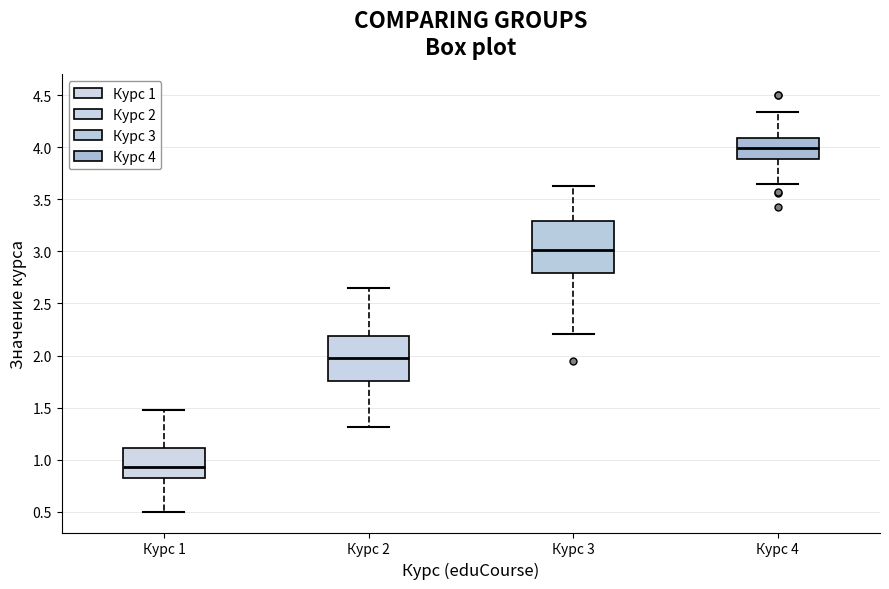

Which box's median line is the highest?

Курс 4